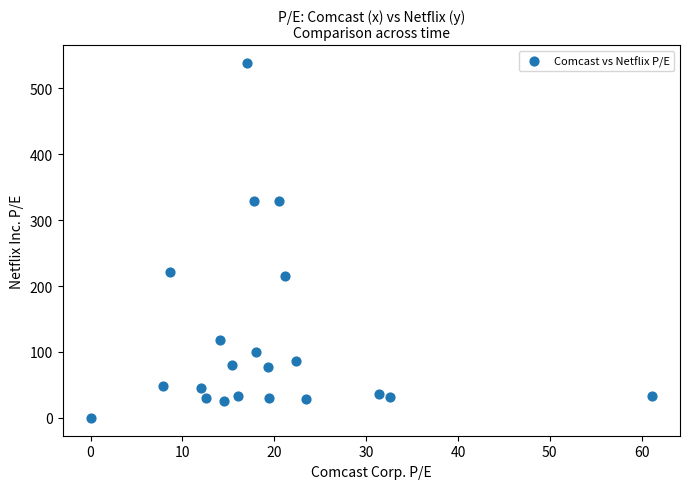

What is the range of X values (max minus min)?

61.1